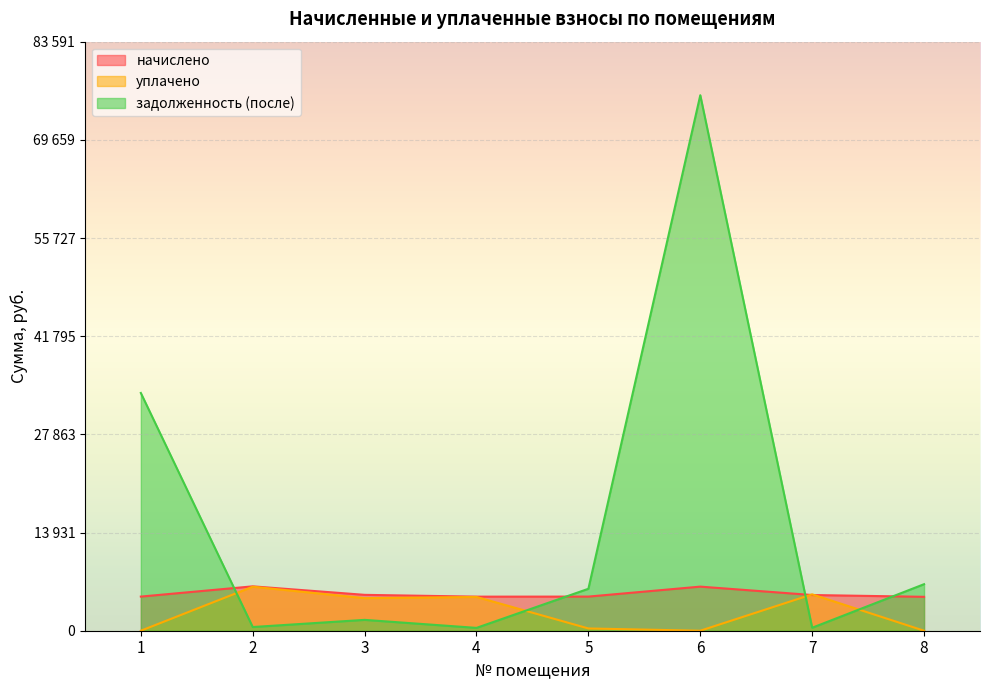

What are all the series names shown in the legend?

начислено, уплачено, задолженность (после)